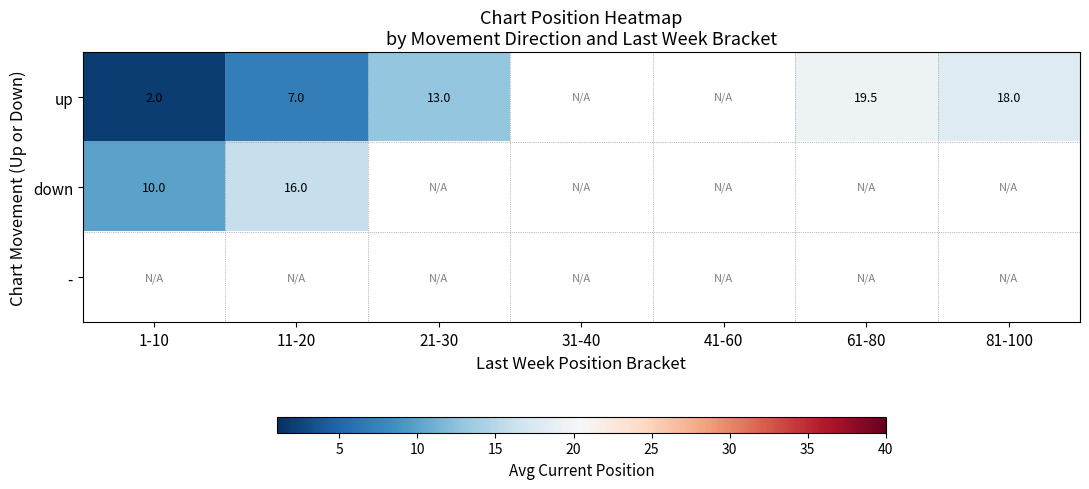

At how many categories does at least one series exceed 3?

5